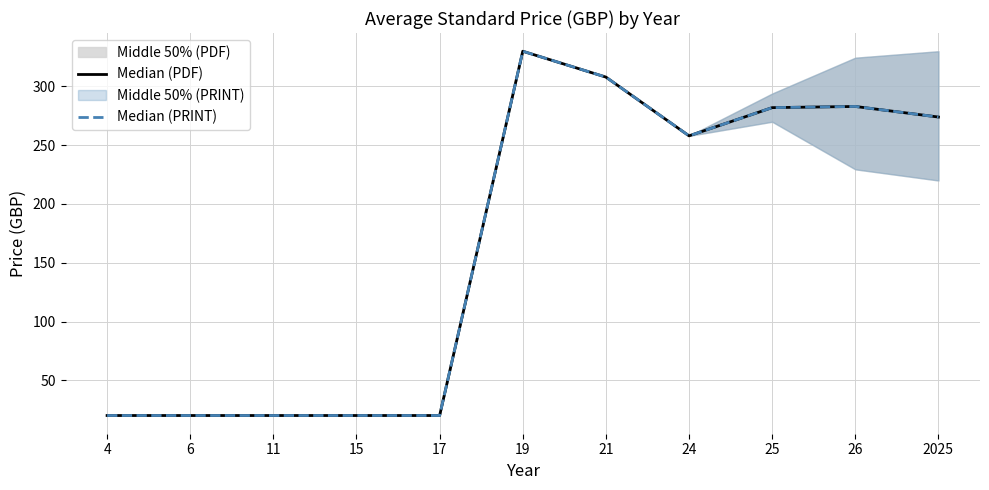

Reading left to right, extract all data points from this chart.

Median (PDF): 20	20	20	20	20	330	308	258	282	283	274
Median (PRINT): 20	20	20	20	20	330	308	258	282	283	274